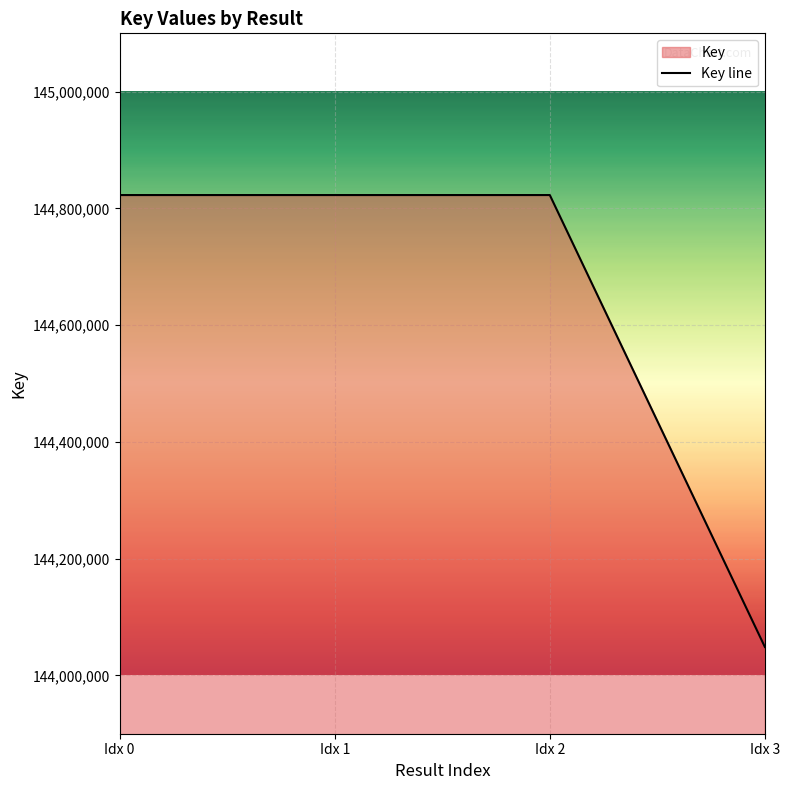

How many lines are shown in the chart?

1